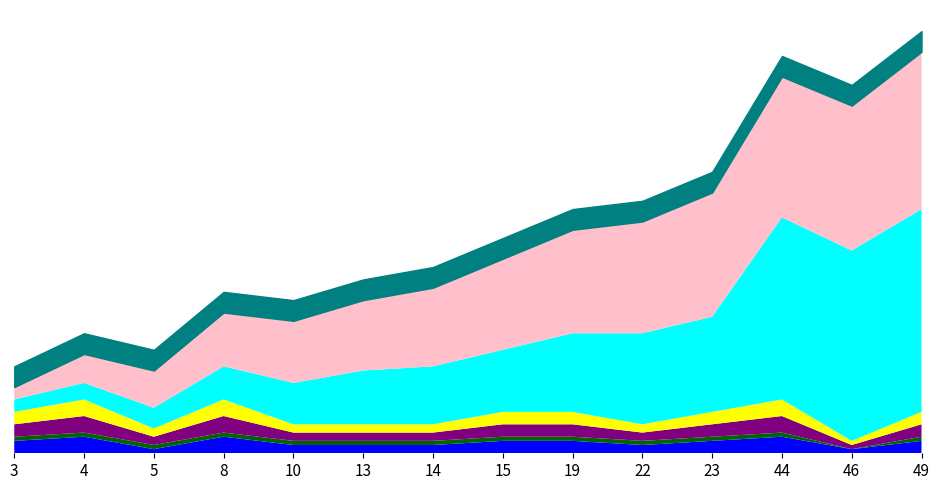

How many values in the heat series exceed 3?

3